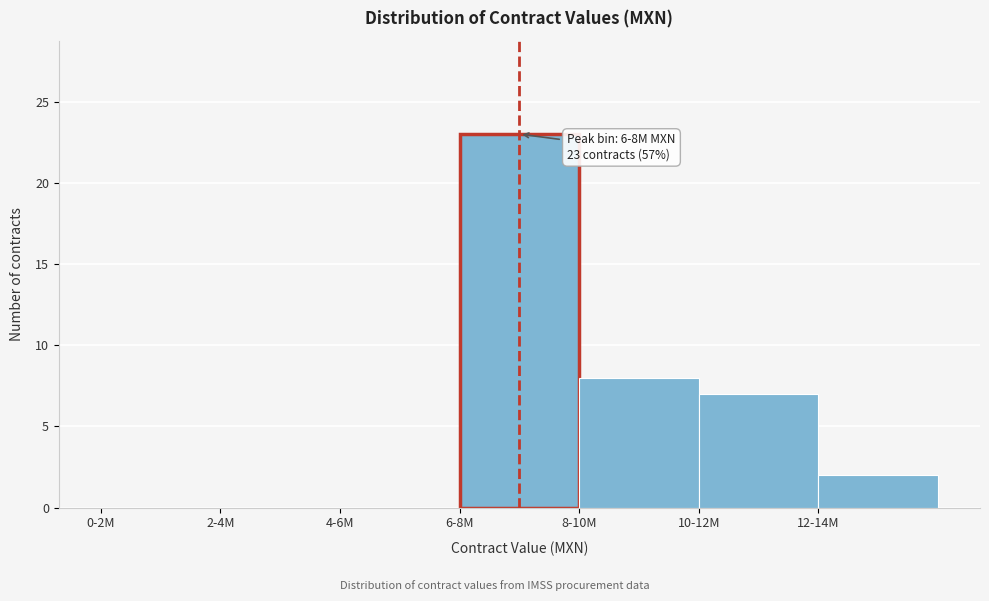

Reading right to left, list all the values displayed in this chart.

12-14M=2	10-12M=7	8-10M=8	6-8M=23	4-6M=0	2-4M=0	0-2M=0